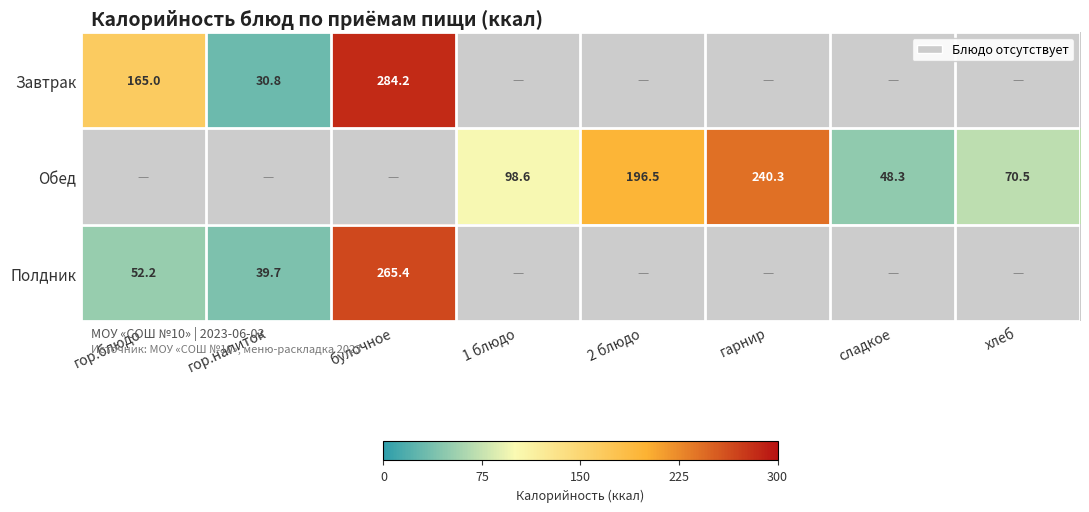

Is the value of Полдник at булочное greater than the value of Завтрак at гор.напиток?

Yes